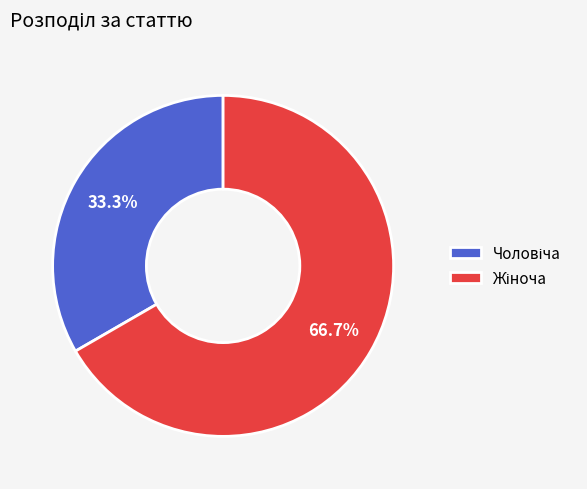

Does any single category account for the majority?

Yes